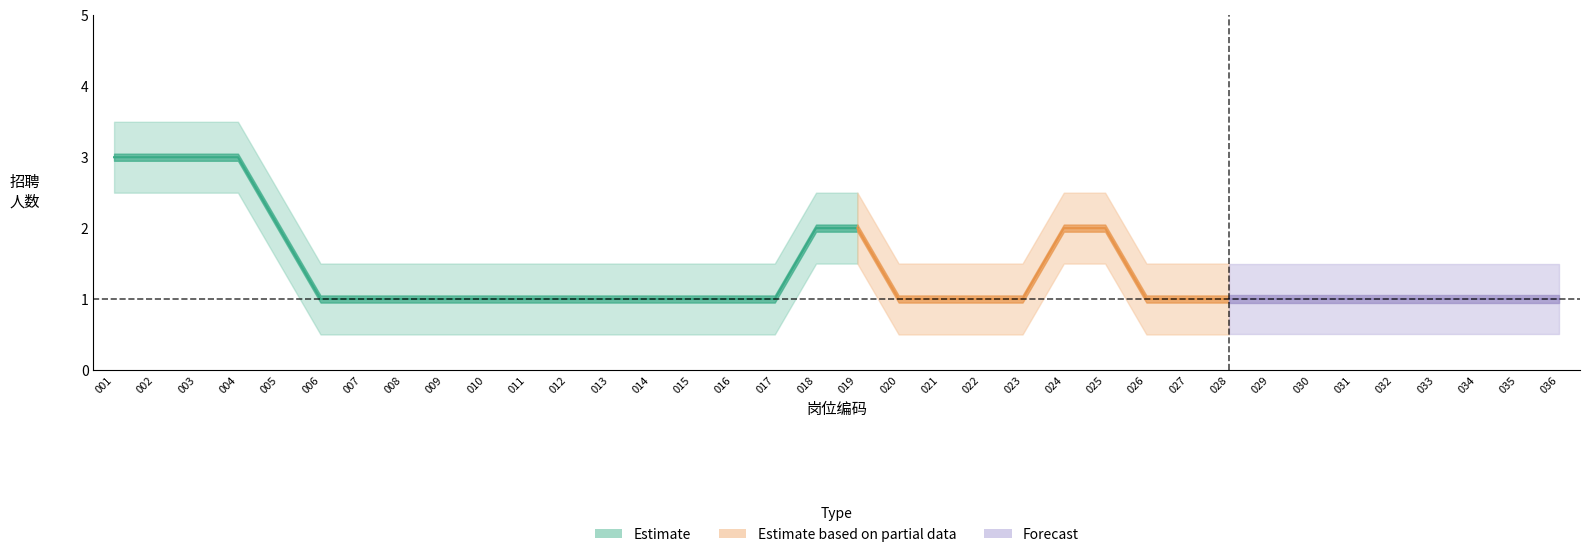

Reading right to left, transcribe all the data shown in this chart.

招聘人数: 1.0	1.0	1.0	1.0	1.0	1.0	1.0	1.0	1.0	1.0	1.0	2.0	2.0	1.0	1.0	1.0	1.0	2.0	2.0	1.0	1.0	1.0	1.0	1.0	1.0	1.0	1.0	1.0	1.0	1.0	1.0	2.0	3.0	3.0	3.0	3.0
招聘人数_upper: 1.5	1.5	1.5	1.5	1.5	1.5	1.5	1.5	1.5	1.5	1.5	2.5	2.5	1.5	1.5	1.5	1.5	2.5	2.5	1.5	1.5	1.5	1.5	1.5	1.5	1.5	1.5	1.5	1.5	1.5	1.5	2.5	3.5	3.5	3.5	3.5
招聘人数_lower: 0.5	0.5	0.5	0.5	0.5	0.5	0.5	0.5	0.5	0.5	0.5	1.5	1.5	0.5	0.5	0.5	0.5	1.5	1.5	0.5	0.5	0.5	0.5	0.5	0.5	0.5	0.5	0.5	0.5	0.5	0.5	1.5	2.5	2.5	2.5	2.5